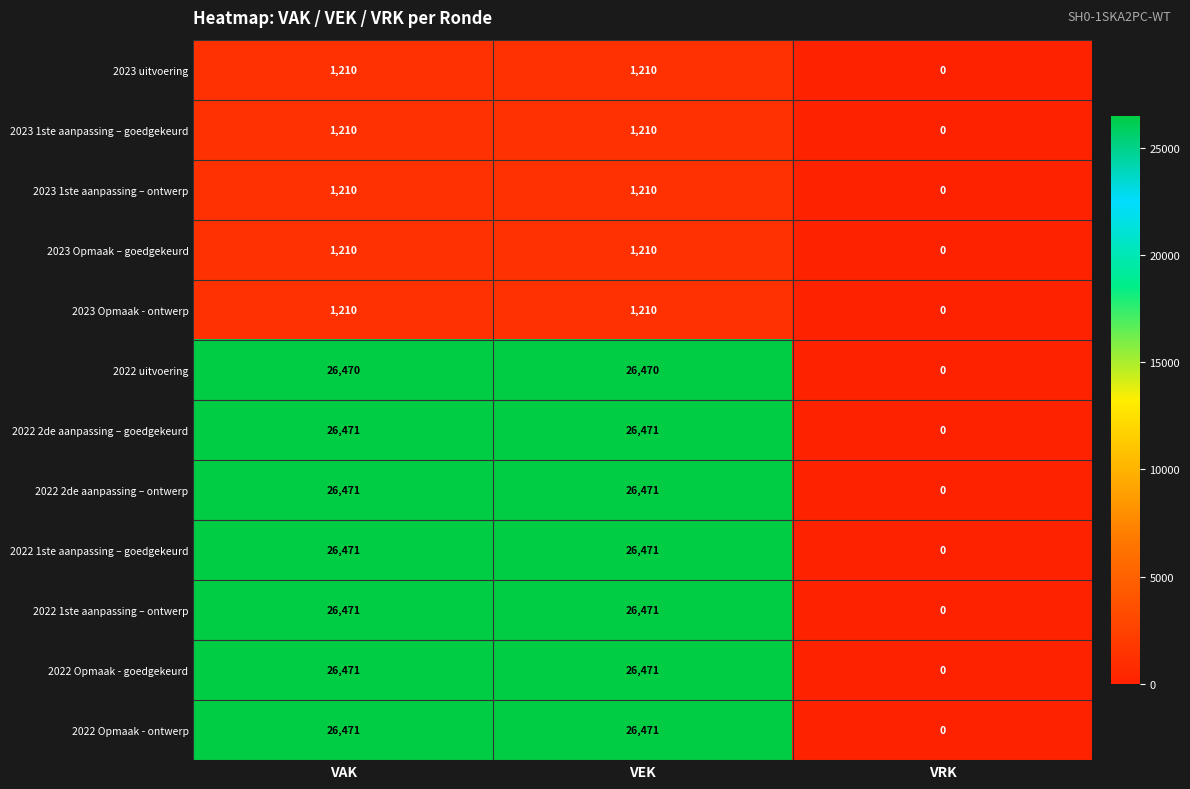

Read the 2023 1ste aanpassing – ontwerp value at VAK, to the nearest 50.

1200